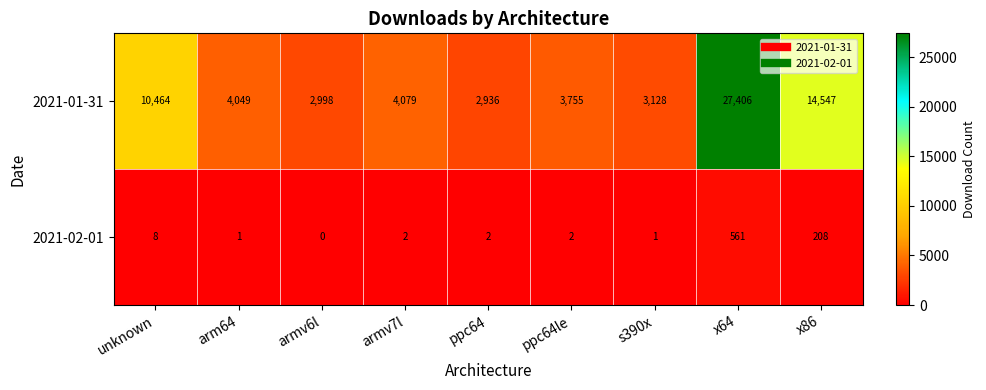

Reading left to right, what are all the values shown in this chart?

2021-01-31: unknown=10464	arm64=4049	armv6l=2998	armv7l=4079	ppc64=2936	ppc64le=3755	s390x=3128	x64=27406	x86=14547
2021-02-01: unknown=8	arm64=1	armv6l=0	armv7l=2	ppc64=2	ppc64le=2	s390x=1	x64=561	x86=208